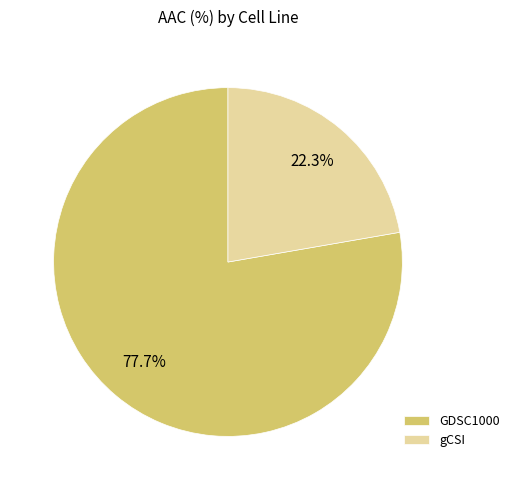

How many segments does this pie chart have?

2